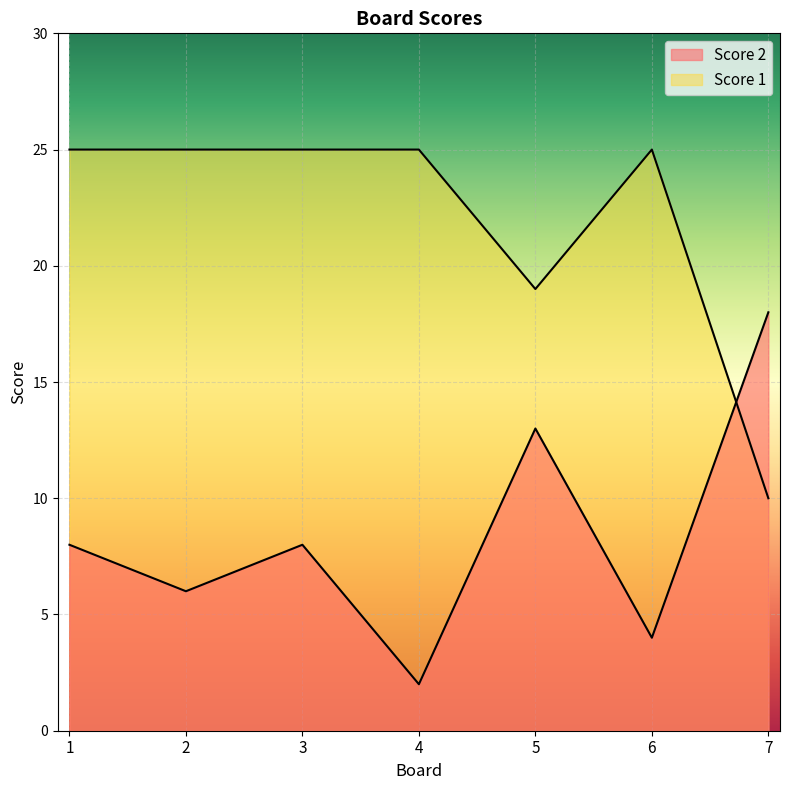

At which category is the sum across all series the highest?

1